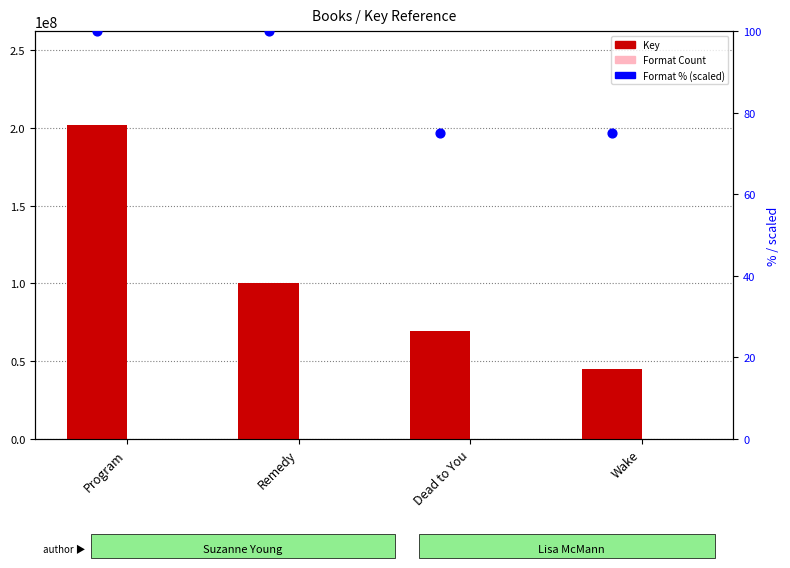

What are all the series names shown in the legend?

Key, Format Count, Format % (scaled)